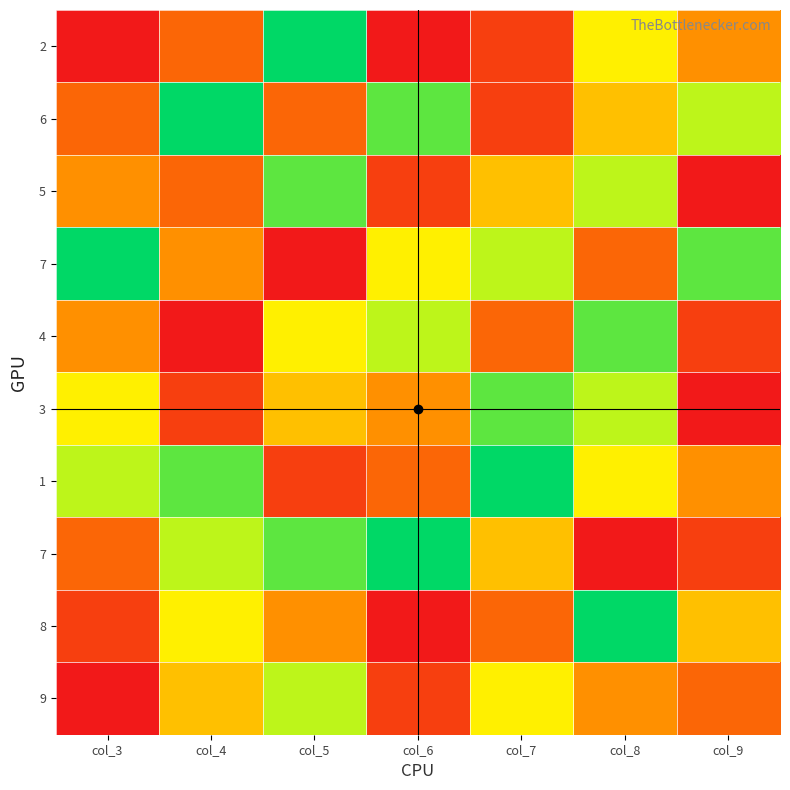

Between col_9 and col_4, which is larger?

col_9